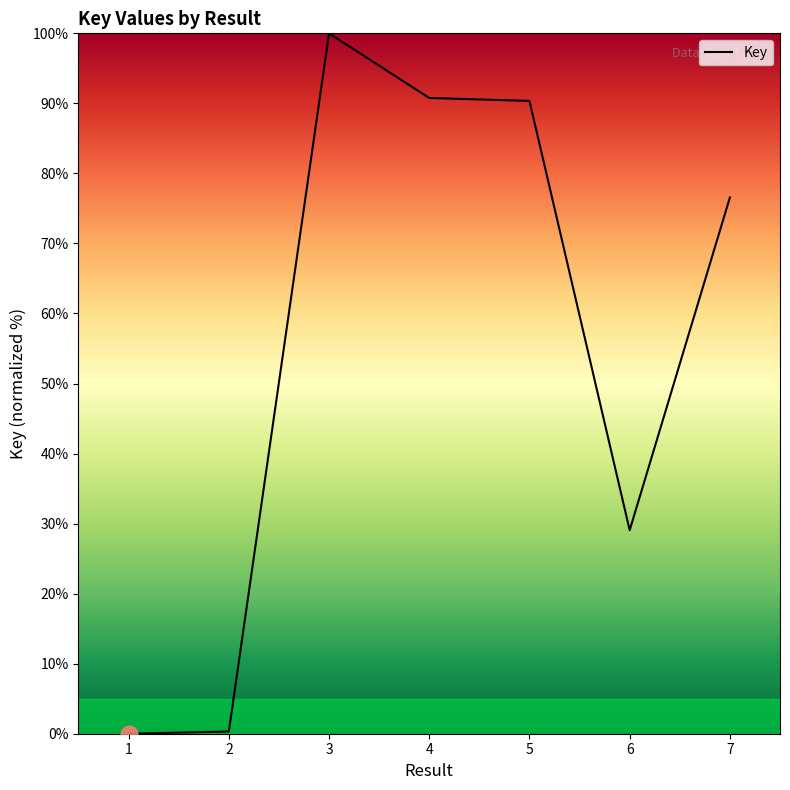

How many values are below 76?

3